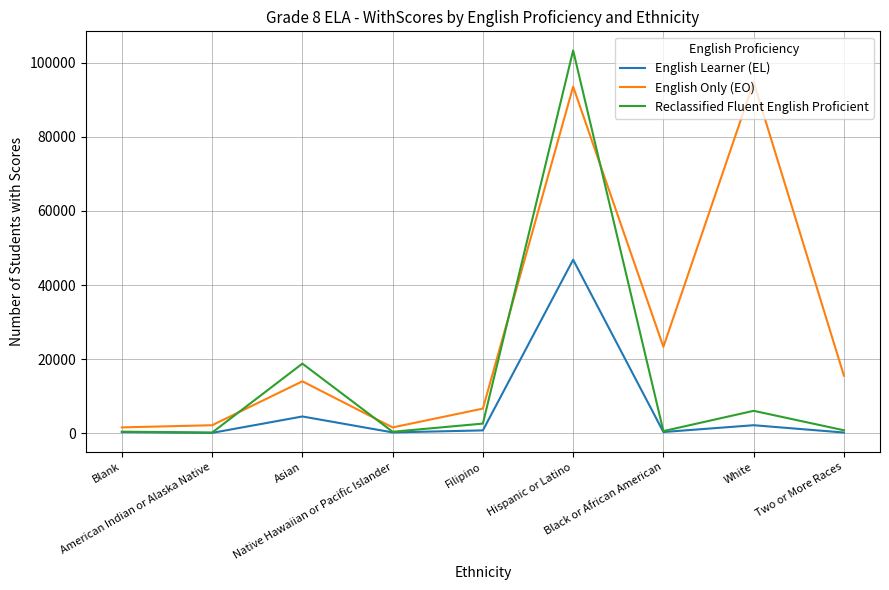

What is the difference between the maximum and minimum values in the English Only (EO) series?

93213